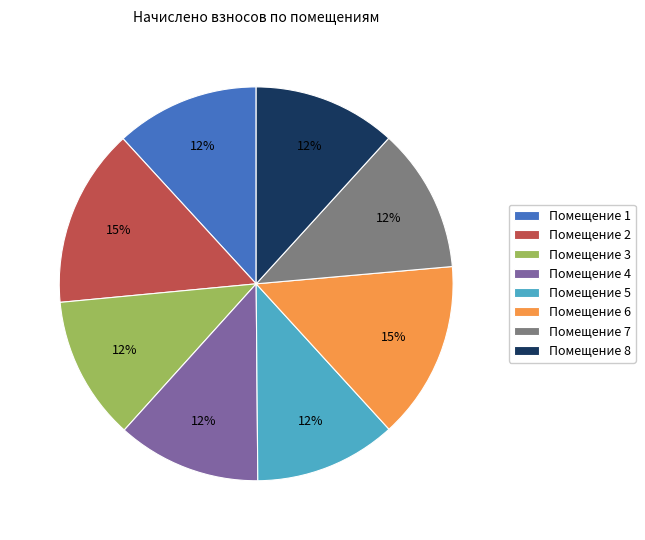

To the nearest percent, what is the difference between the largest and smallest slice percentages?

3%